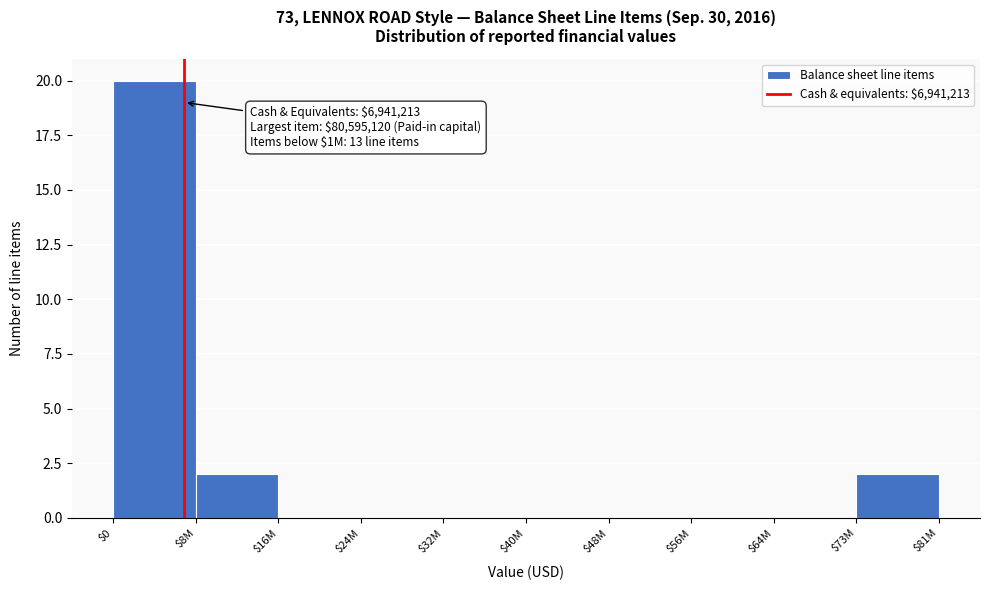

Is it true that the value at $24M is 0?

True